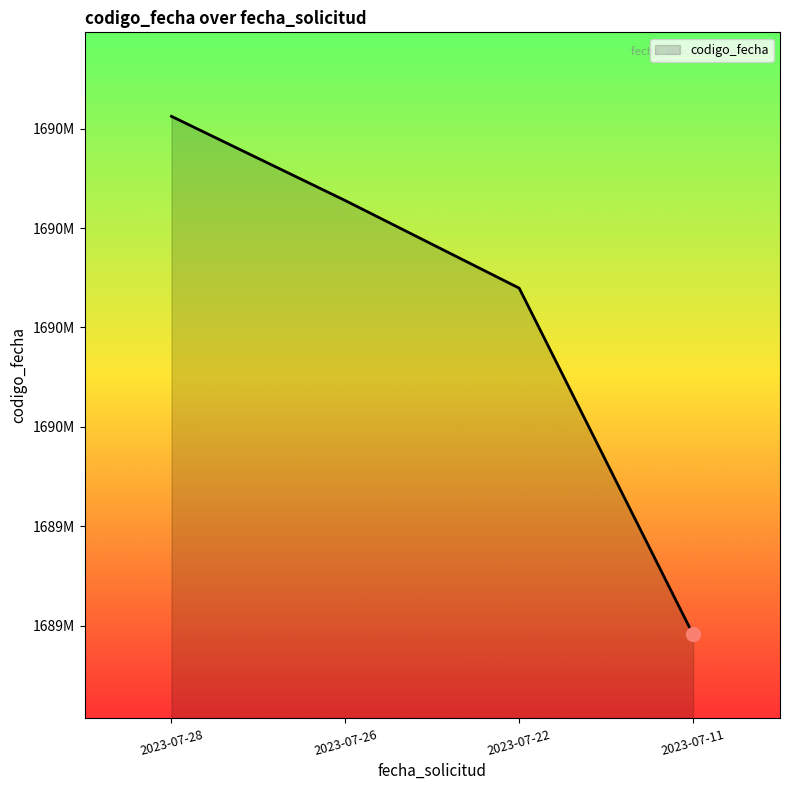

Is this an area chart (filled region under the line)?

Yes